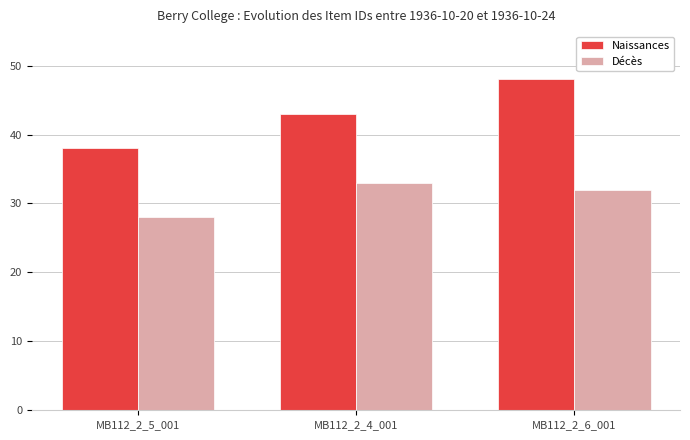

Rank the series at MB112_2_6_001 from lowest to highest value.

Décès, Naissances